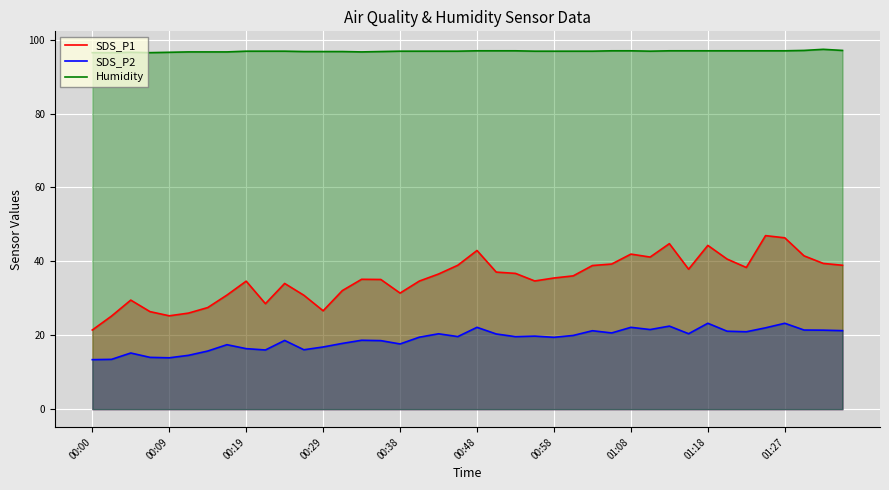

How many data points in SDS_P2 are above 19?

23